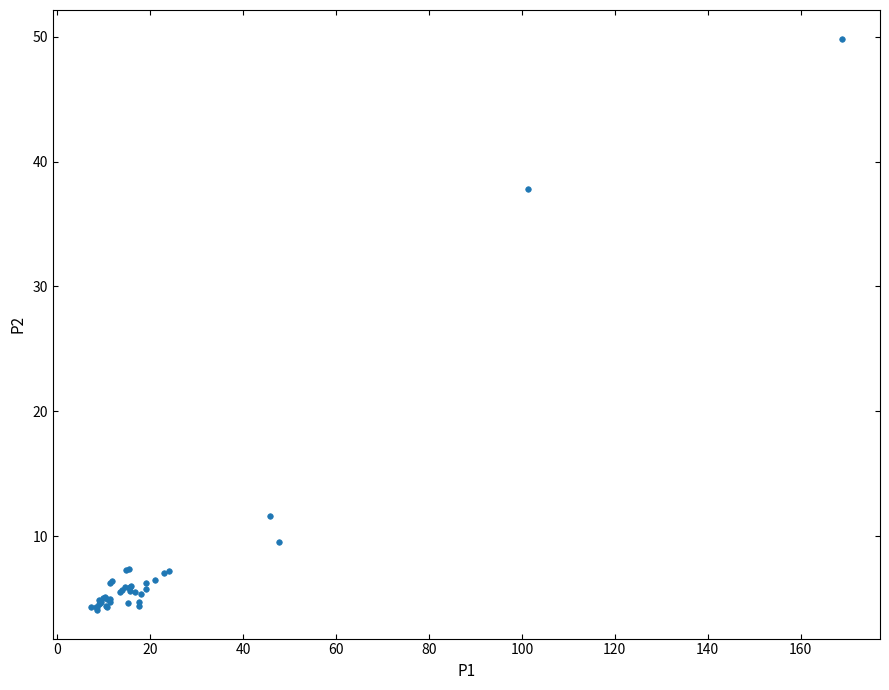

What Y value in the scatter plot is closest to 26?

37.8